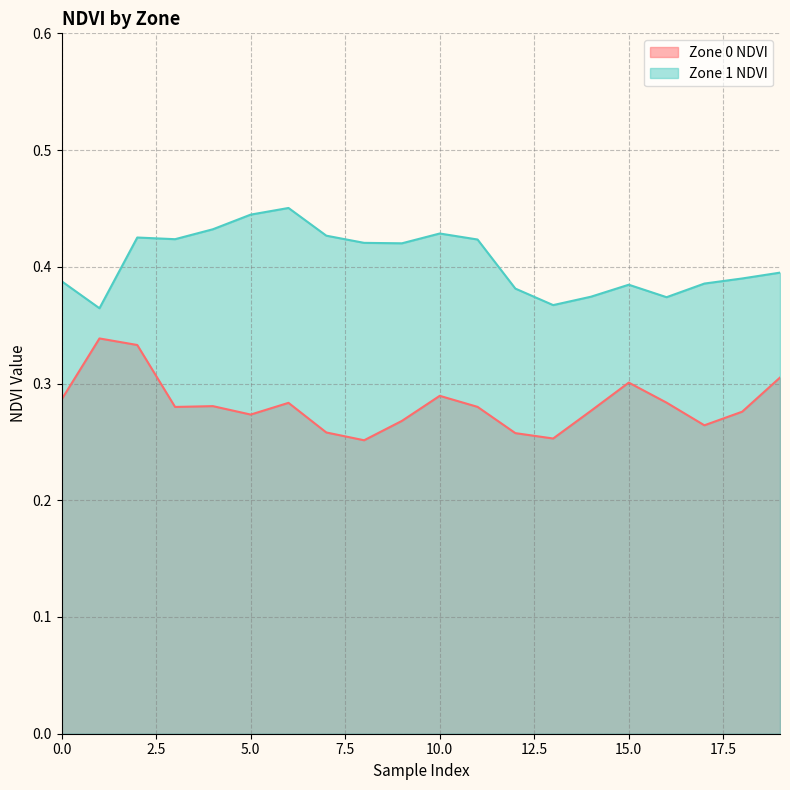

Read the Zone 0 NDVI value at 8.

0.3